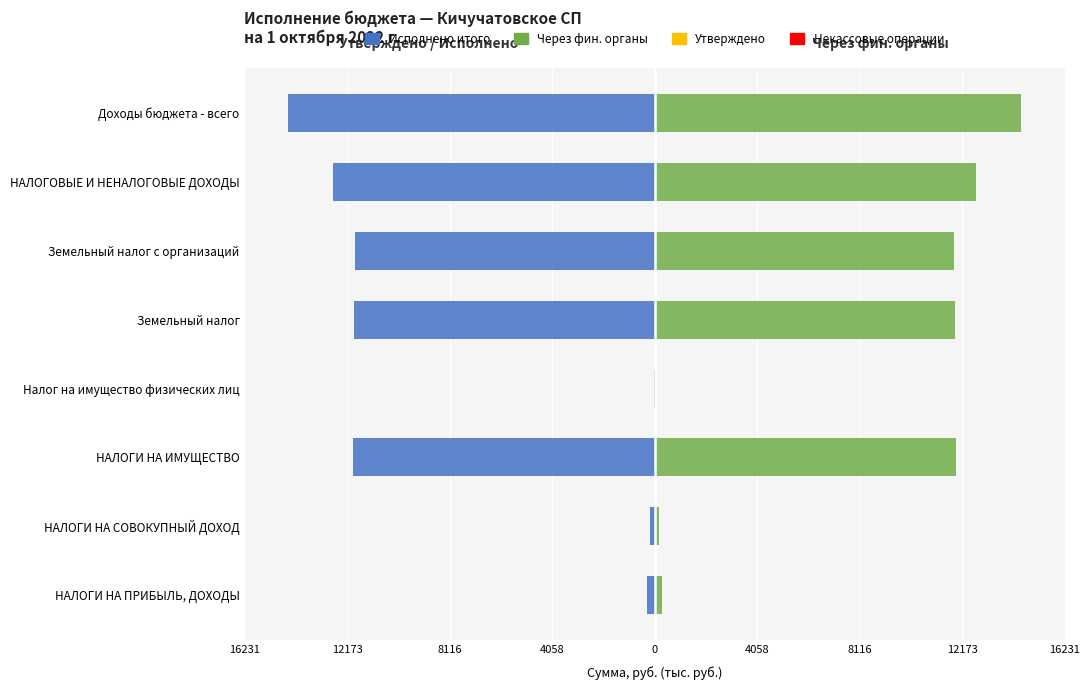

What is the highest value of the Некассовые операции series?

0.6